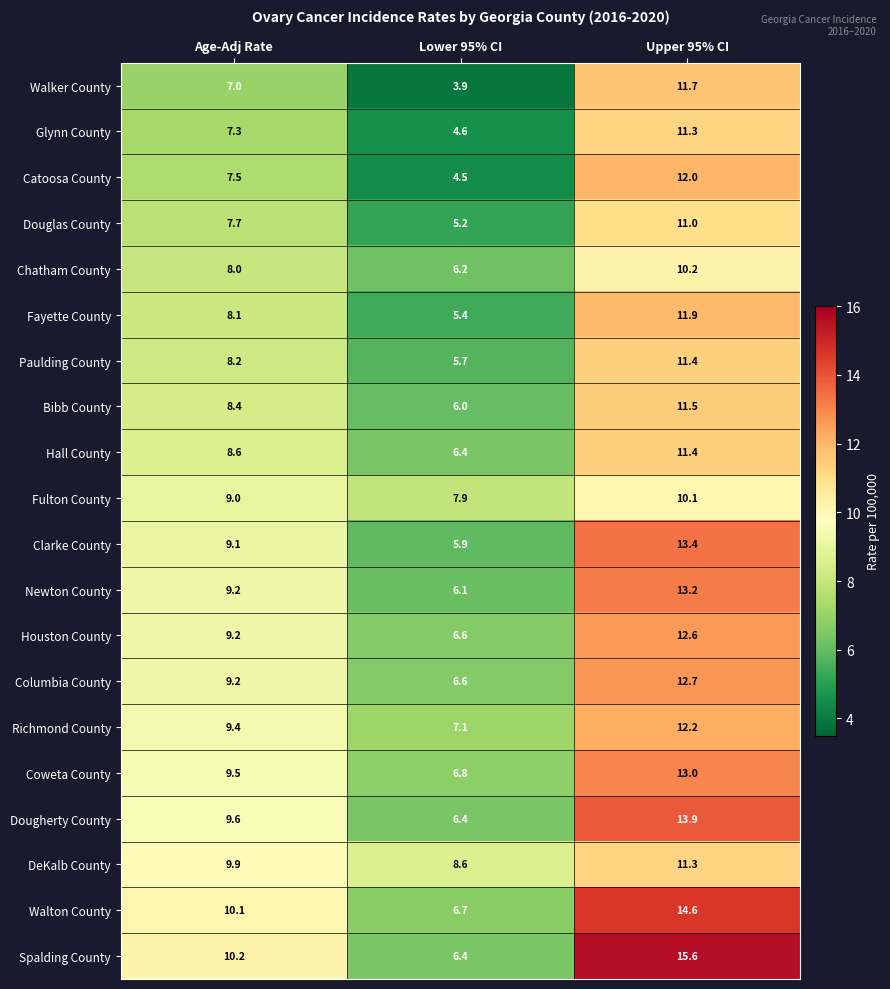

Which category has the lowest value across all series?

Lower 95% CI